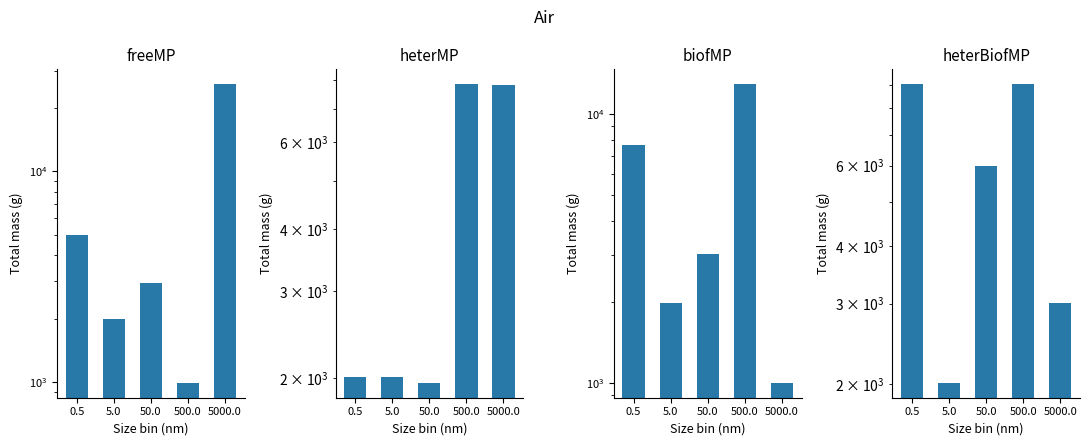

Where does the heterBiofMP series first go above 5992?

0.5